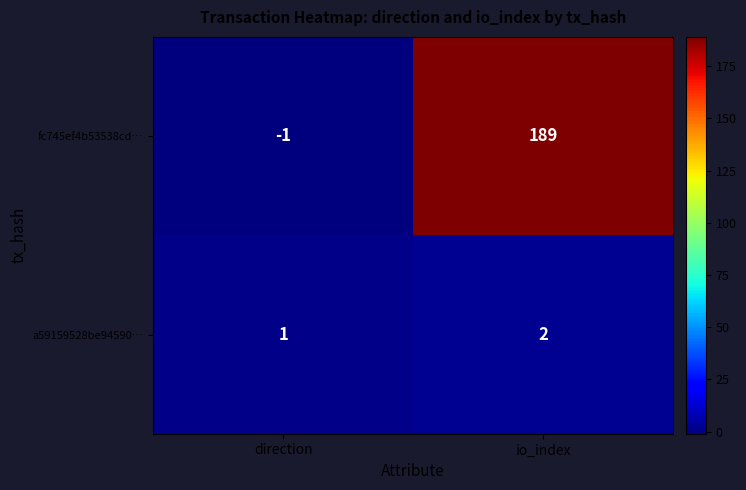

At which label is a59159528be94590… closest to 1?

direction